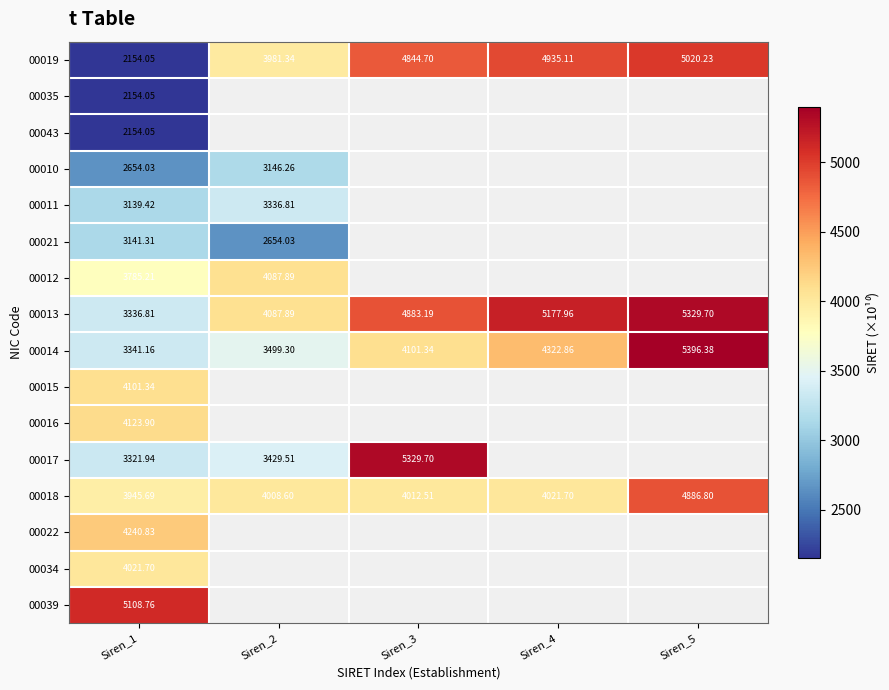

Between Siren_3 and Siren_5, which is larger?

Siren_5